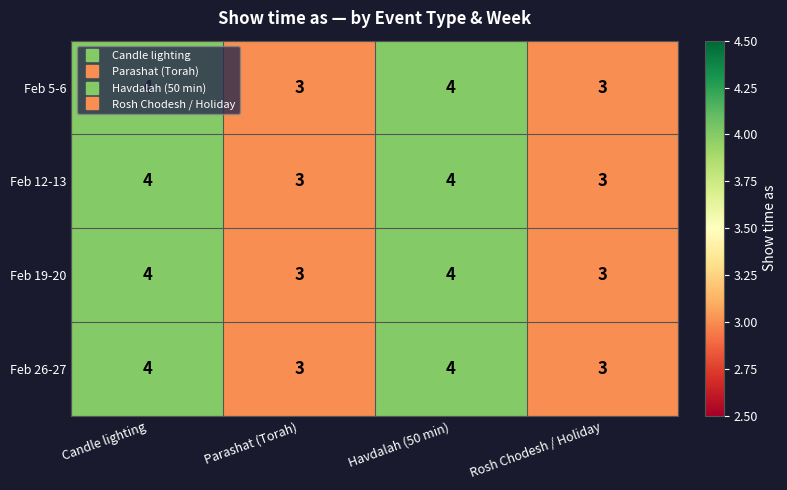

What is the sum of all Feb 19-20 values?

14